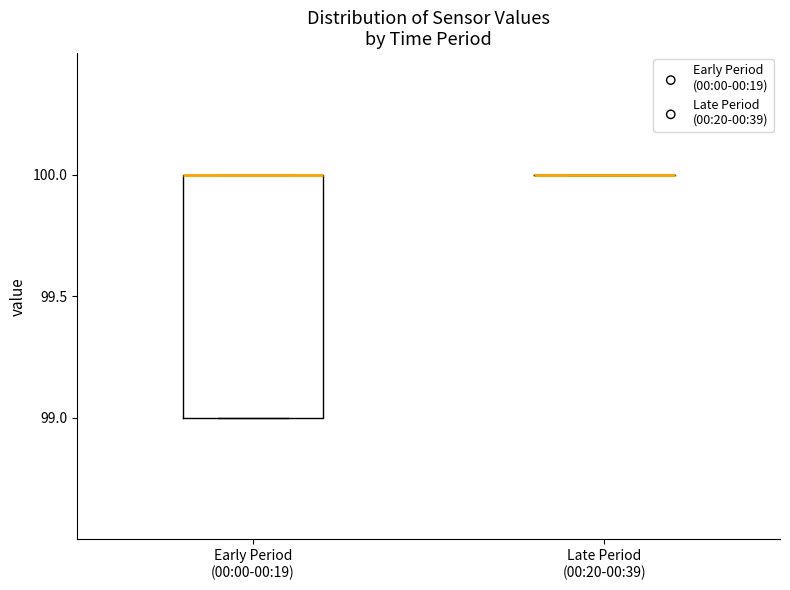

Reading left to right, read every box against the y-axis: the position of its median line, the range the box covers, and the ends of its whiskers. The values are not printed on the chart, so give them approximately, as read against the axis.

Early Period (00:00-00:19): median 100 (drawn on the box's upper edge), box 99 to 100, whiskers 99 to 100
Late Period (00:20-00:39): box collapsed to a line at 100, whiskers 100 to 100